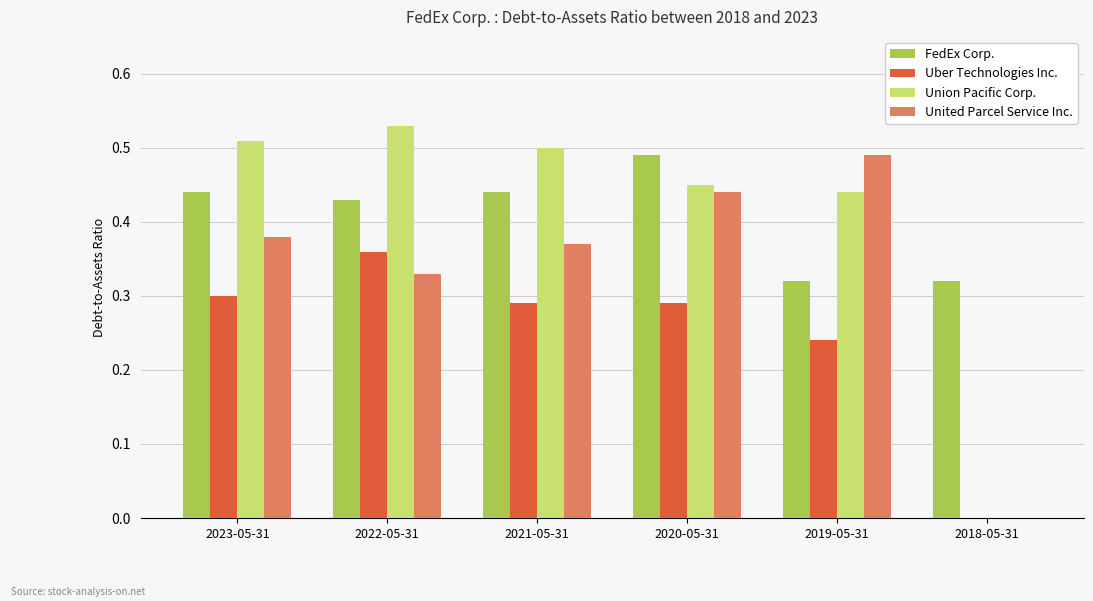

How many FedEx Corp. values are between 0 and 1?

6